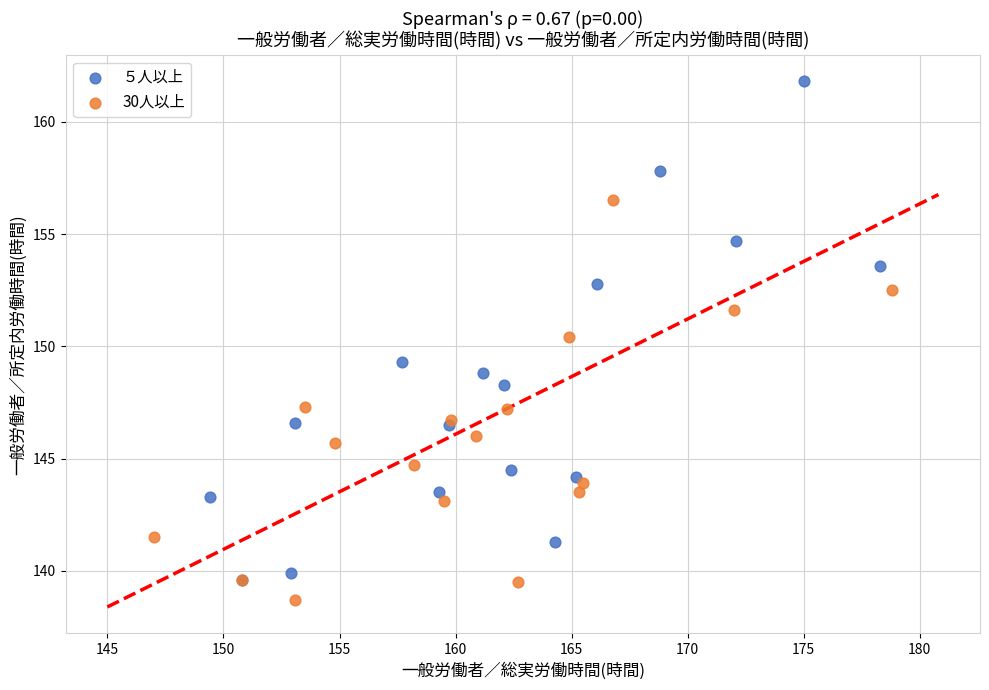

Which series contains the highest Y value?

５人以上